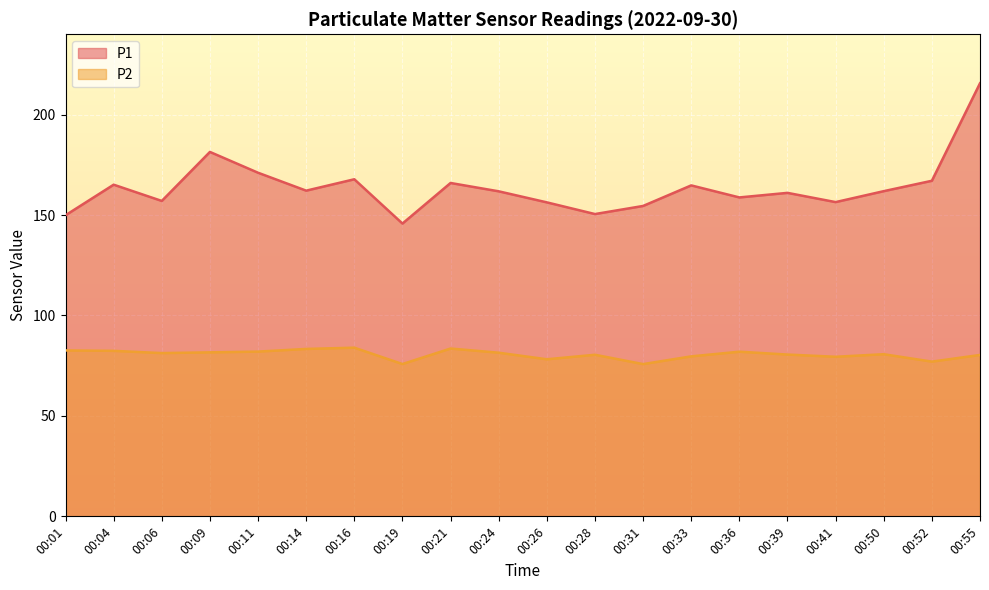

True or false: P2 and P1 cross at least once.

False